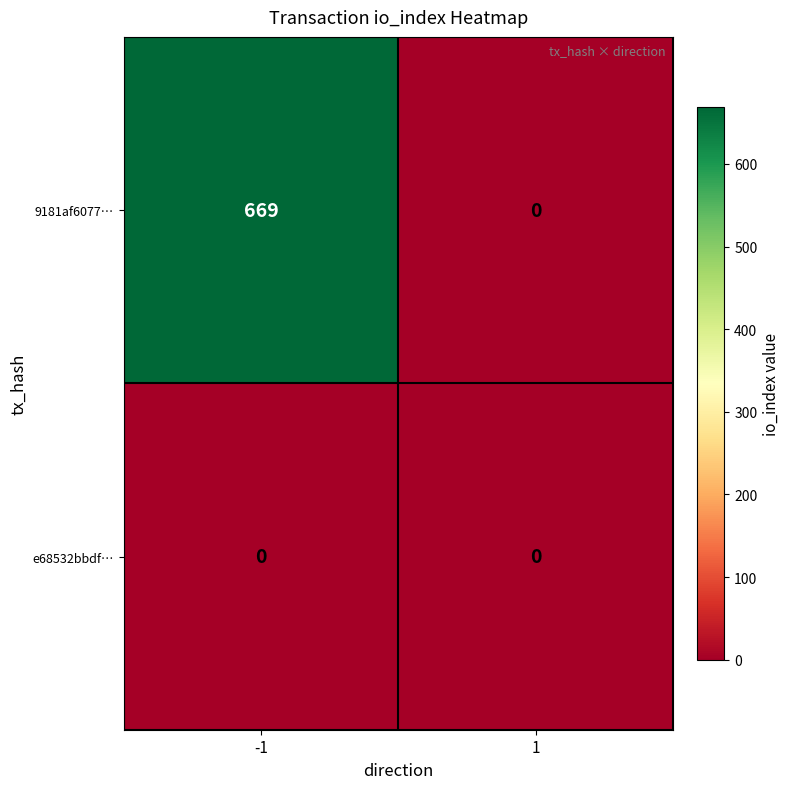

What is the spread (max minus min) of values at -1?

669